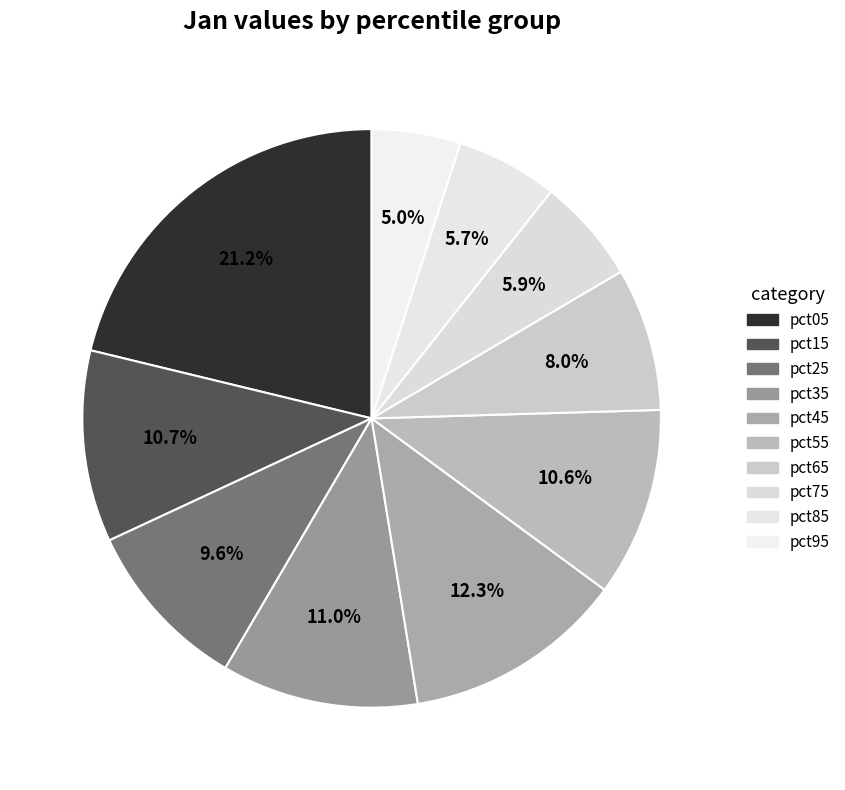

Rank the categories by value from lowest to highest.

pct95, pct85, pct75, pct65, pct25, pct55, pct15, pct35, pct45, pct05